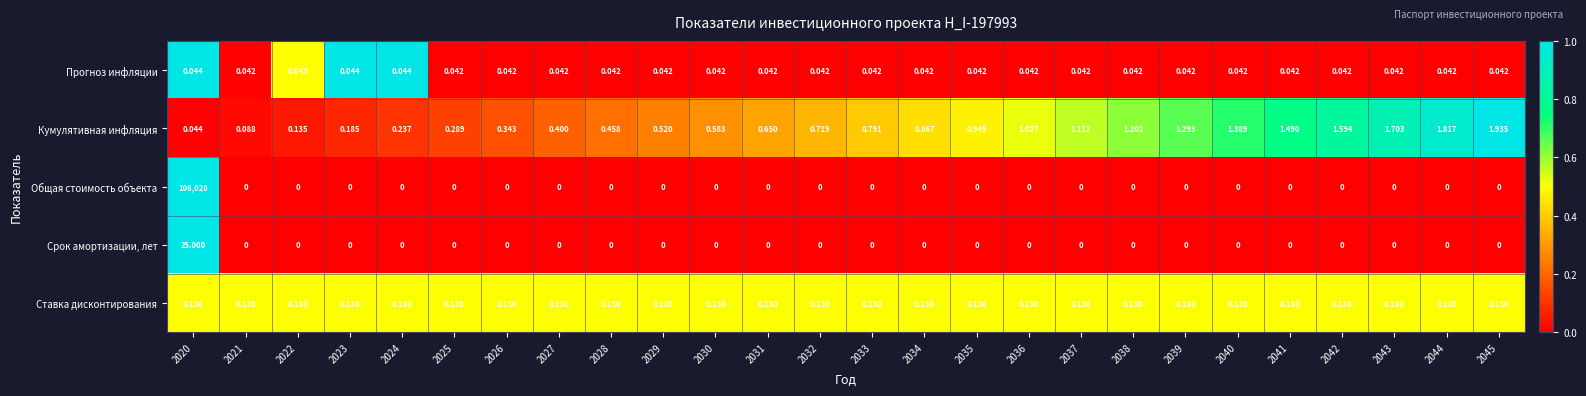

Which series changed the most between 2025 and 2032?

Кумулятивная инфляция